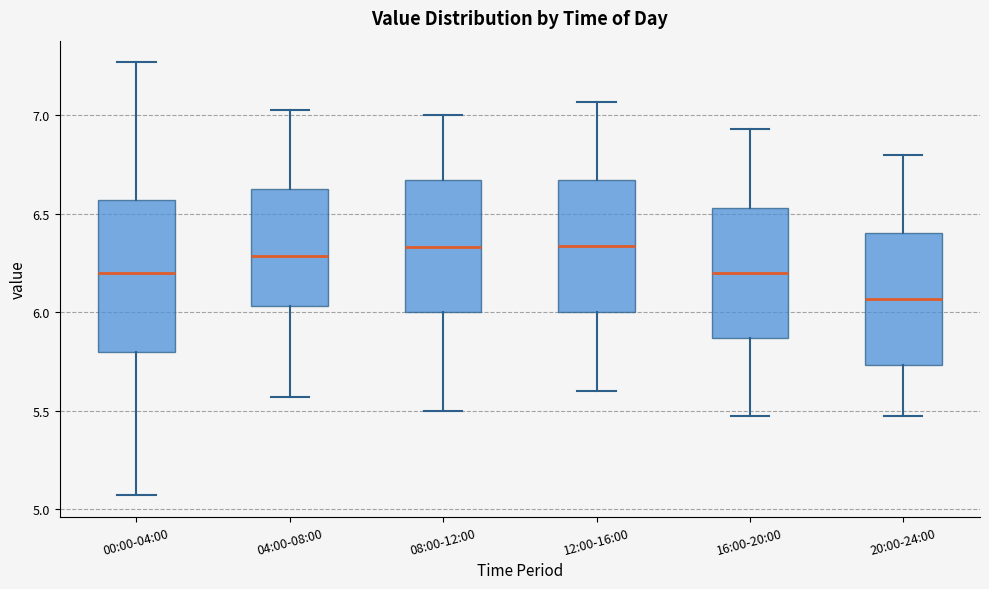

Reading left to right, transcribe this box plot: for each box, give where its median line is, the range the box spans, and where its two whiskers end, as read against the y-axis. The values are not printed on the chart, so give them approximately, as read against the axis.

00:00-04:00: median 6.20, box 5.80 to 6.55, whiskers 5.05 to 7.25
04:00-08:00: median 6.30, box 6.05 to 6.65, whiskers 5.55 to 7.05
08:00-12:00: median 6.35, box 6.00 to 6.65, whiskers 5.50 to 7.00
12:00-16:00: median 6.35, box 6.00 to 6.65, whiskers 5.60 to 7.05
16:00-20:00: median 6.20, box 5.85 to 6.55, whiskers 5.45 to 6.95
20:00-24:00: median 6.05, box 5.75 to 6.40, whiskers 5.45 to 6.80